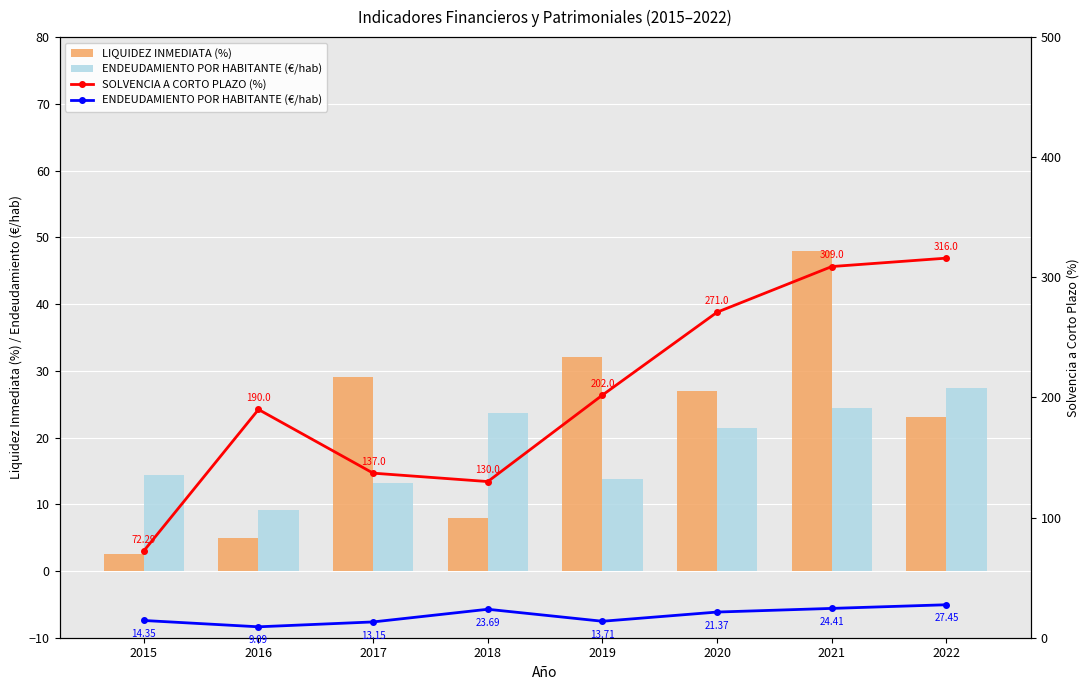

Is the value of ENDEUDAMIENTO POR HABITANTE (€/hab) at 2017 greater than the value of LIQUIDEZ INMEDIATA (%) at 2022?

No